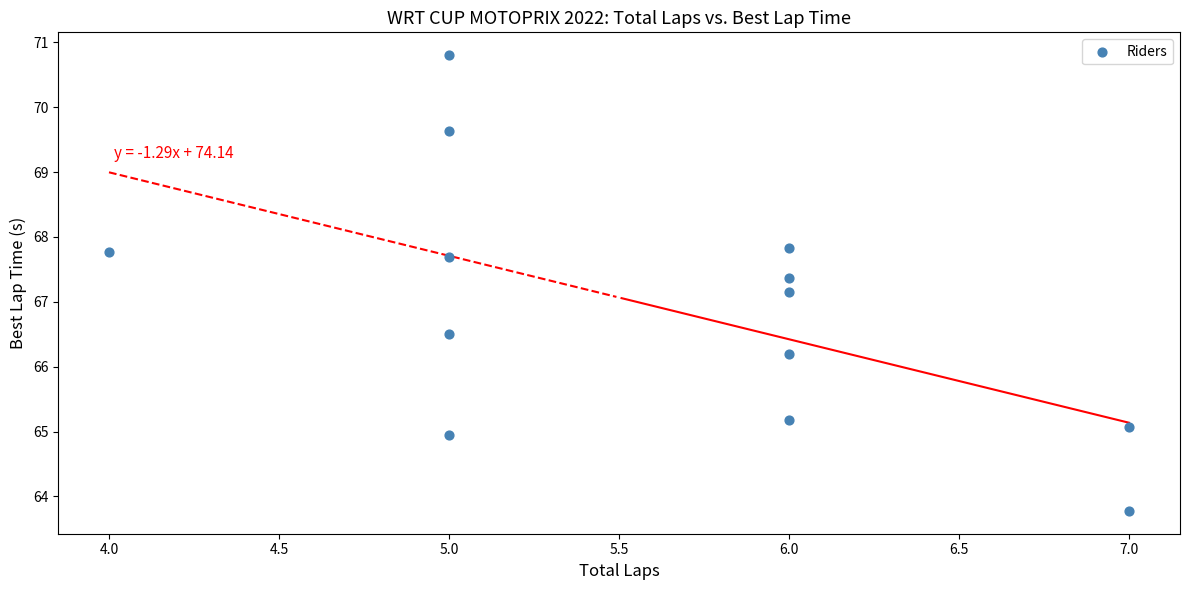

What Y value in the scatter plot is closest to 67?

67.2